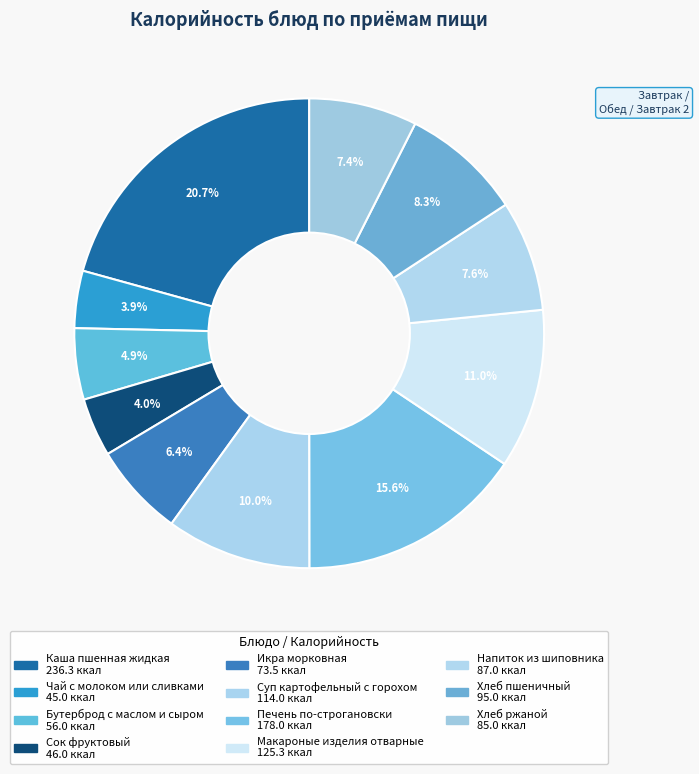

To the nearest percent, what percentage of the pie is Напиток из шиповника?

8%